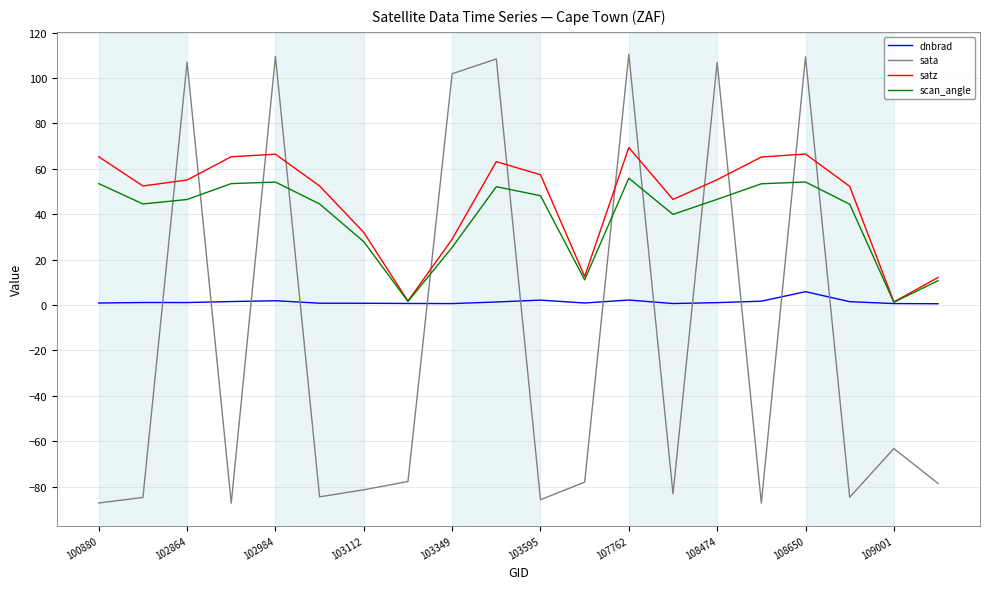

List the series in order of their peak value, highest first.

sata, satz, scan_angle, dnbrad